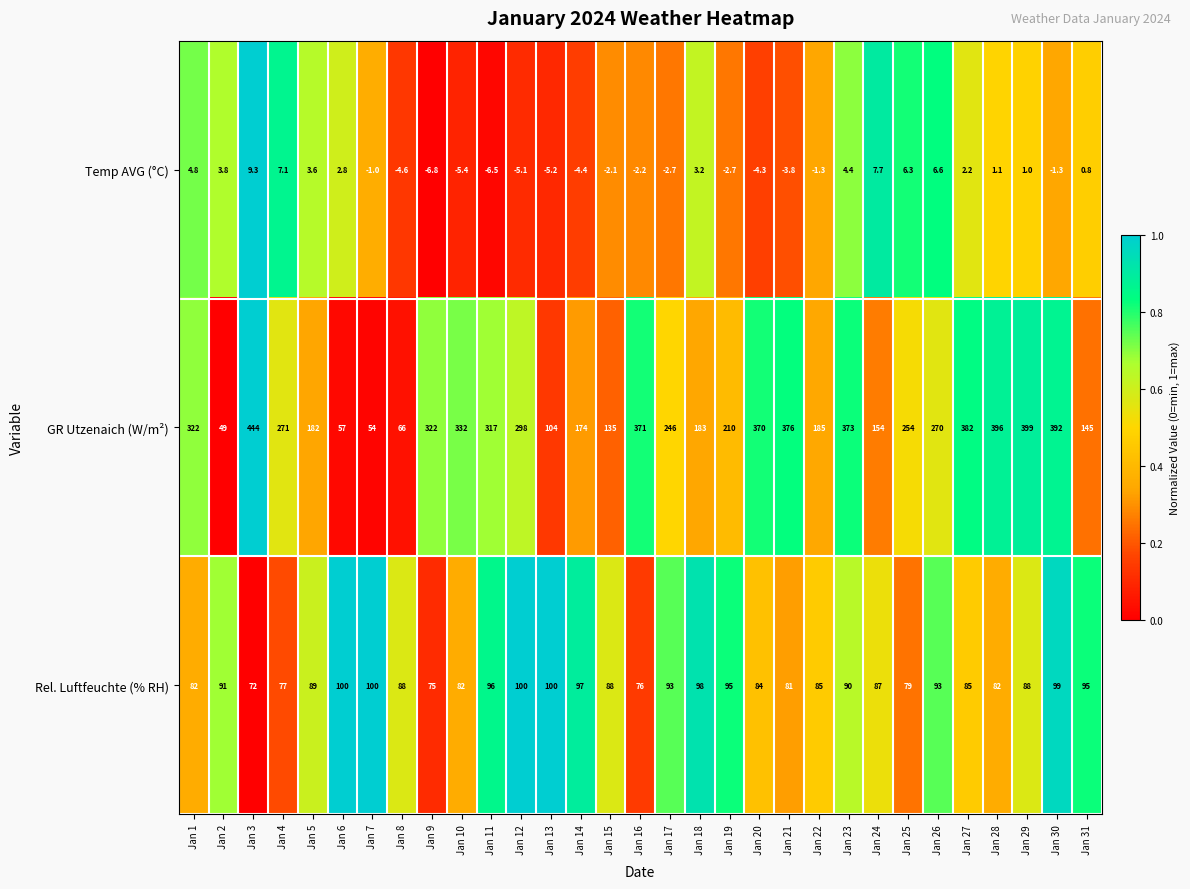

How many series are shown in this chart?

3